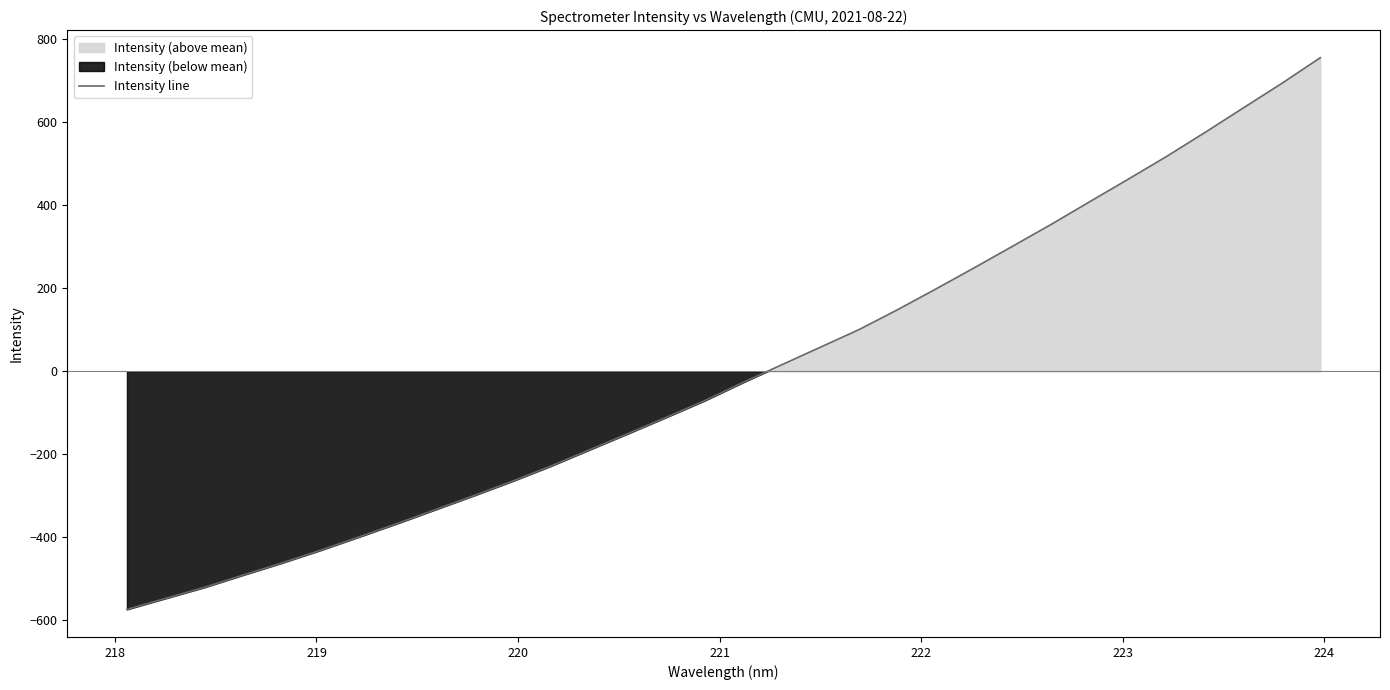

What is the value of the 20th point from the left?

100.1